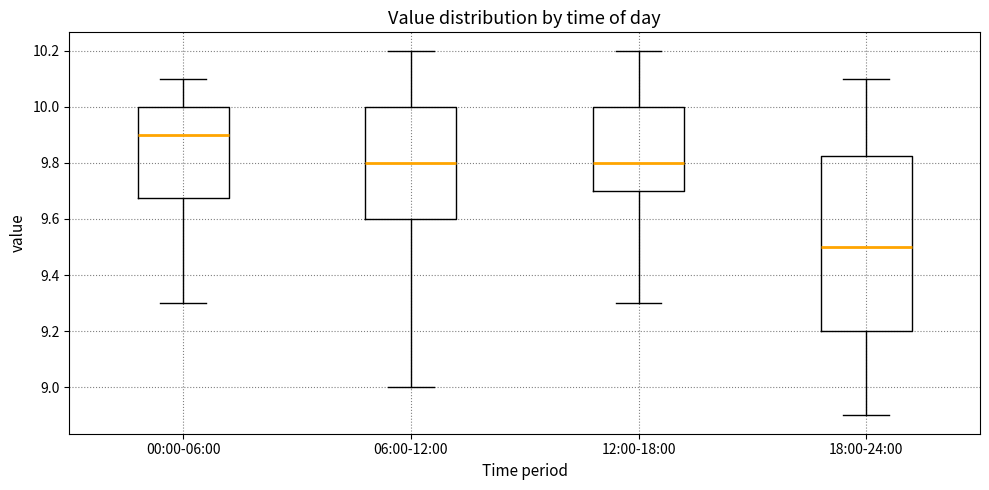

Reading left to right, read every box against the y-axis: the position of its median line, the range the box covers, and the ends of its whiskers. The values are not printed on the chart, so give them approximately, as read against the axis.

00:00-06:00: median 9.90, box 9.68 to 10.00, whiskers 9.30 to 10.10
06:00-12:00: median 9.80, box 9.60 to 10.00, whiskers 9.00 to 10.20
12:00-18:00: median 9.80, box 9.70 to 10.00, whiskers 9.30 to 10.20
18:00-24:00: median 9.50, box 9.20 to 9.82, whiskers 8.90 to 10.10